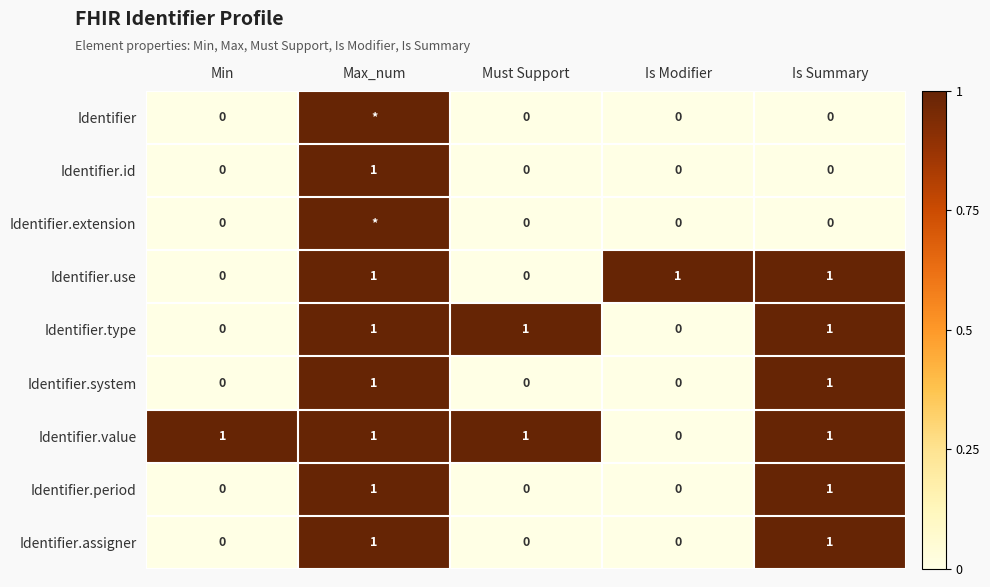

Which series has the largest range (max minus min)?

Identifier